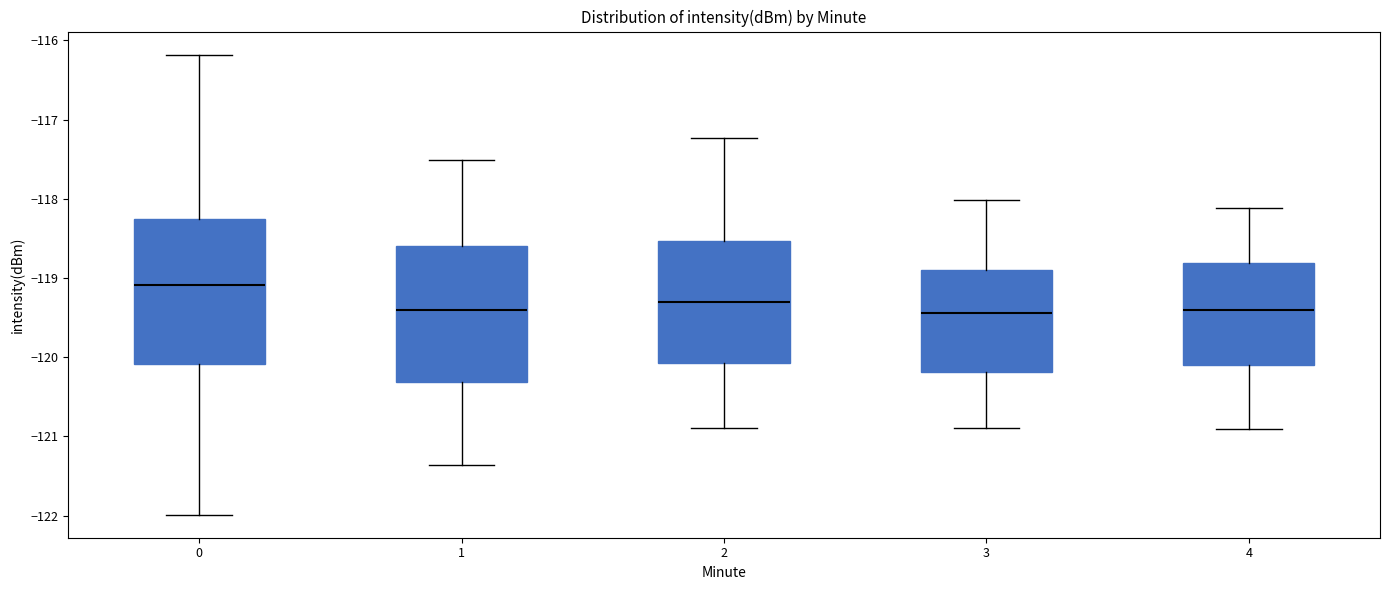

Which box is the tallest, from its lower edge to its upper edge?

0